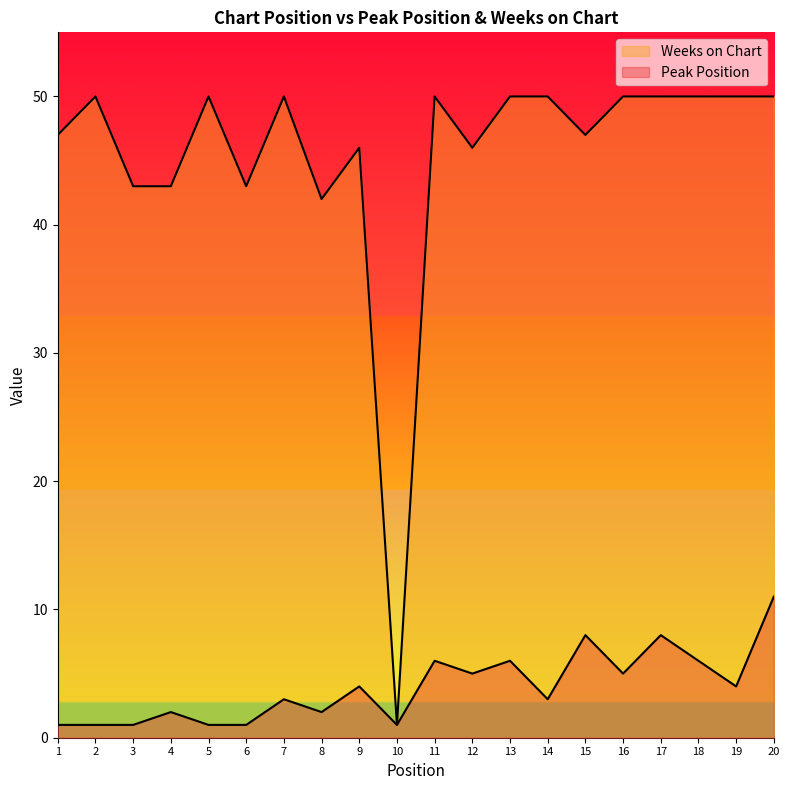

The value of Weeks on Chart at 8 is 42. True or false?

True